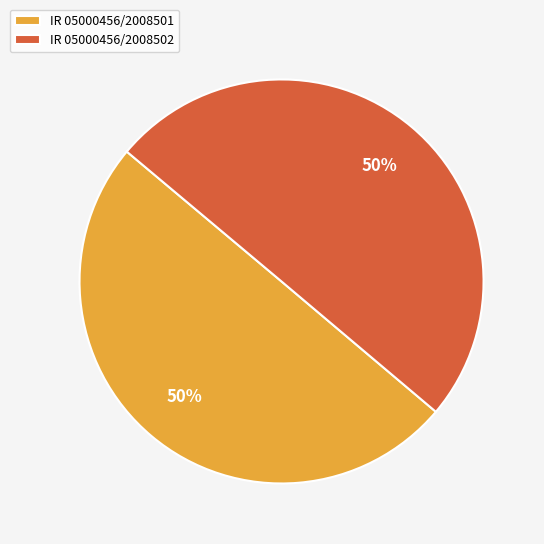

Approximately how many times larger is the value at IR 05000456/2008502 compared to IR 05000456/2008501?

1.0